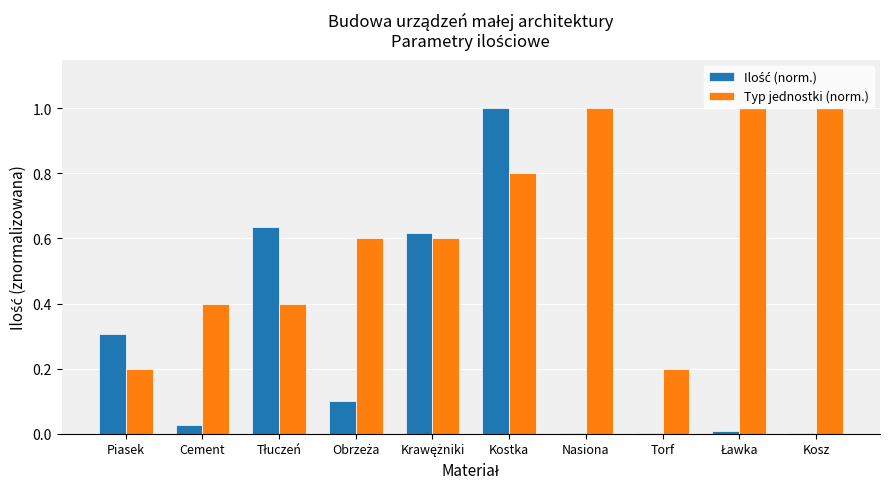

True or false: Typ jednostki (norm.) has a value of 0.3 at Piasek.

False